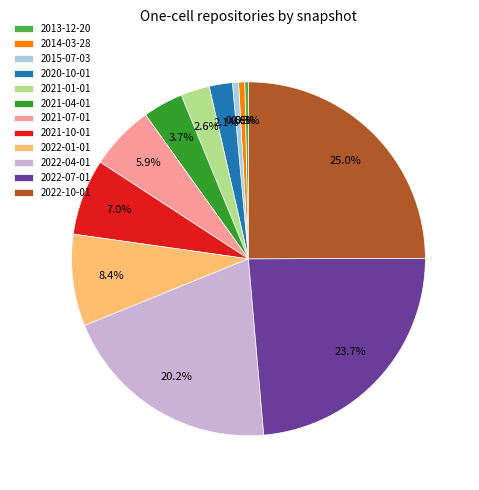

Which category has the biggest portion of the pie?

2022-10-01